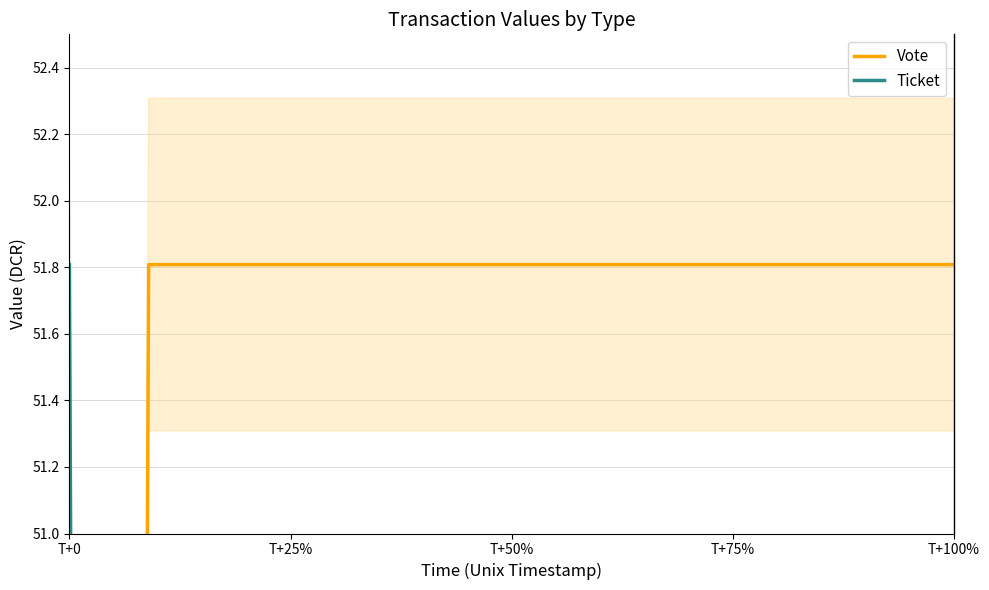

The Ticket series shows 20.6 at T+100%. True or false?

False